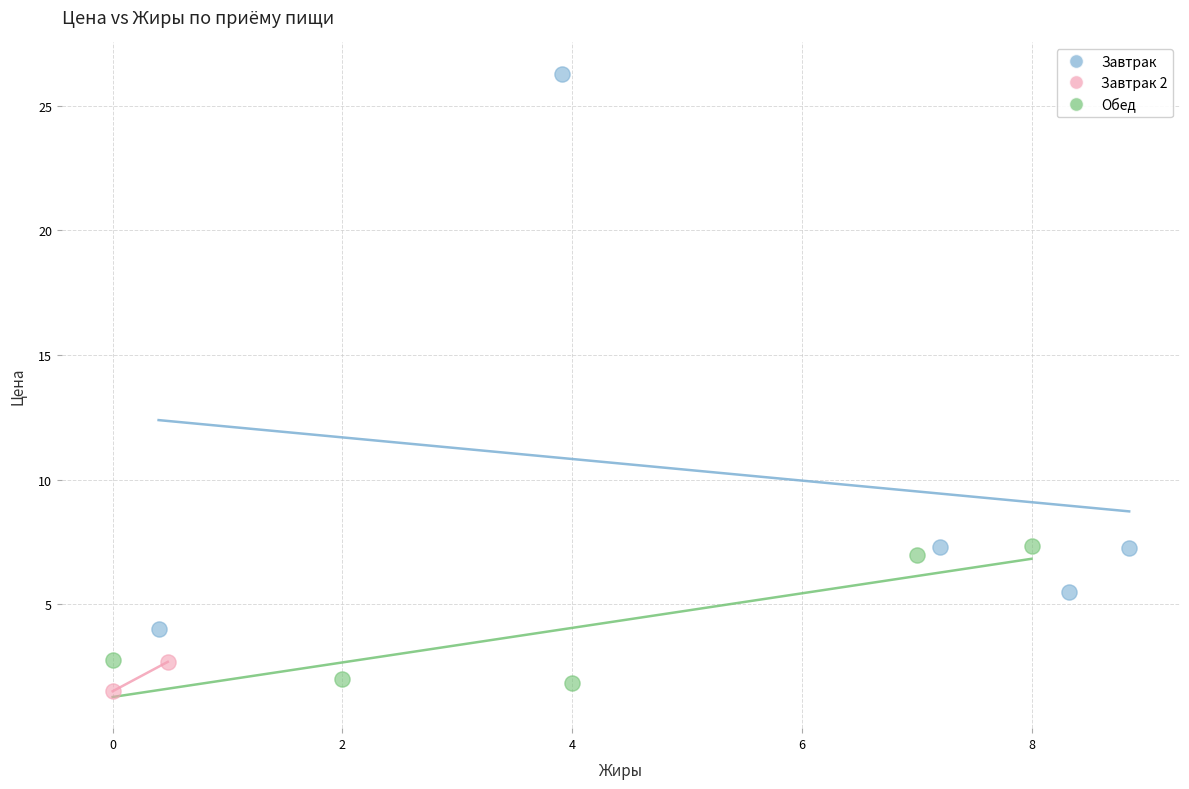

Which series has the largest Y range (max minus min)?

Завтрак